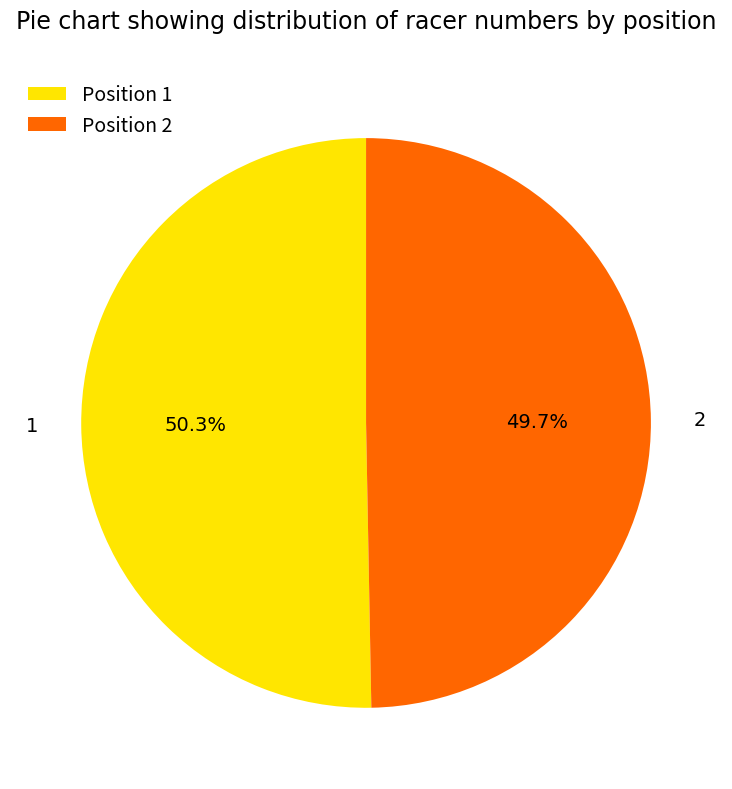

Which category has the biggest portion of the pie?

1